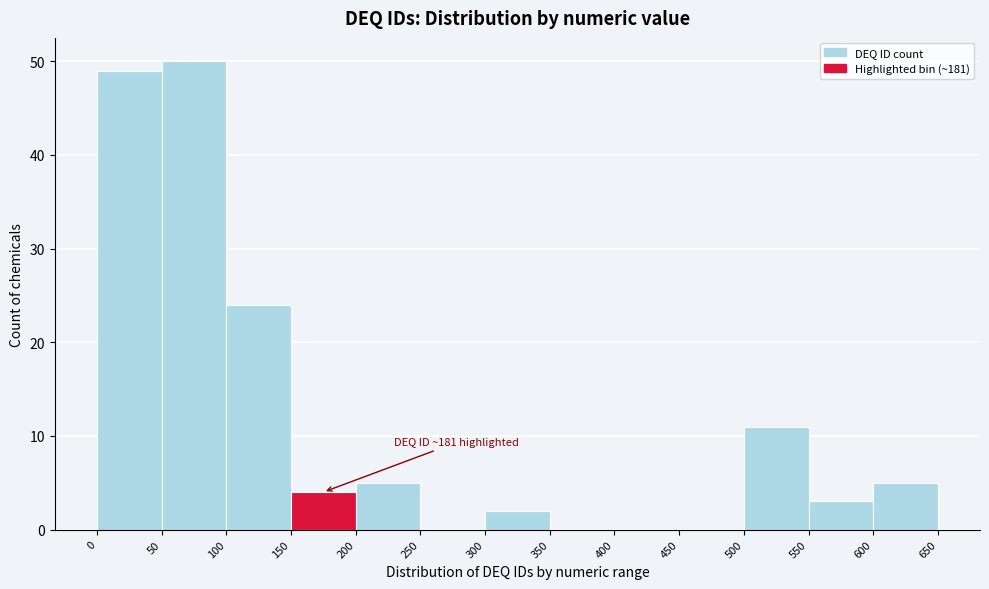

Which range on the x-axis has the tallest bar?

50 to 100